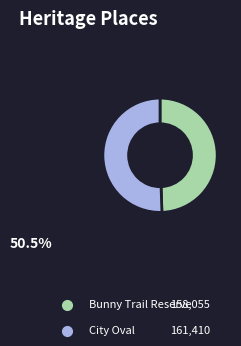

Combined, do Bunny Trail Reserve and City Oval account for over 50%?

Yes